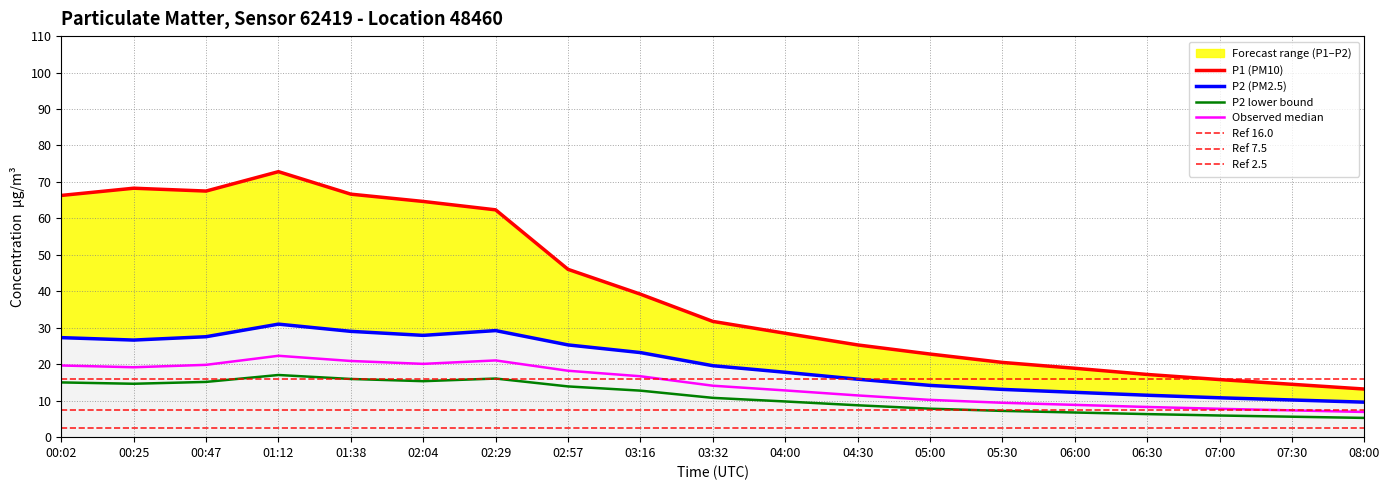

At which category does the chart reach its minimum across all series?

08:00